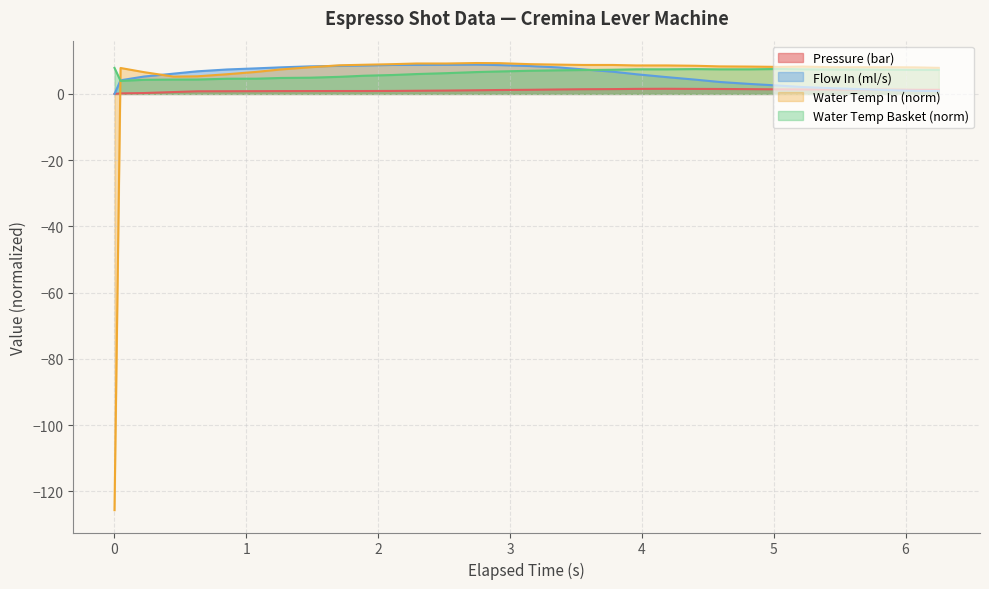

Reading right to left, transcribe all the data shown in this chart.

pressure: 1.2	1.2	1.3	1.3	1.3	1.3	1.4	1.4	1.5	1.5	1.6	1.5	1.4	1.4	1.3	1.2	1.2	1.1	1.0	0.9	0.9	0.9	0.9	0.9	0.8	0.8	0.8	0.8	0.6	0.3	0.2	0.0
flow_in: 0.9	0.9	1.2	1.5	1.7	2.1	2.5	3.0	3.6	4.3	5.1	5.9	6.7	7.4	8.0	8.4	8.7	8.8	8.8	8.8	8.8	8.6	8.5	8.3	8.0	7.7	7.4	6.8	6.1	5.2	4.1	0.0
water_temperature_in: 7.9	8.0	8.1	8.1	8.1	8.3	8.2	8.3	8.3	8.5	8.6	8.6	8.7	8.7	8.8	9.0	9.3	9.3	9.2	9.2	9.0	8.8	8.6	8.1	7.4	6.7	5.9	5.3	5.2	6.6	7.8	-125.7
water_temperature_basket: 7.2	7.3	7.3	7.4	7.4	7.4	7.5	7.4	7.4	7.5	7.4	7.4	7.3	7.2	7.1	7.0	6.8	6.6	6.3	6.0	5.7	5.5	5.2	4.9	4.8	4.6	4.6	4.3	4.3	4.3	3.9	7.9